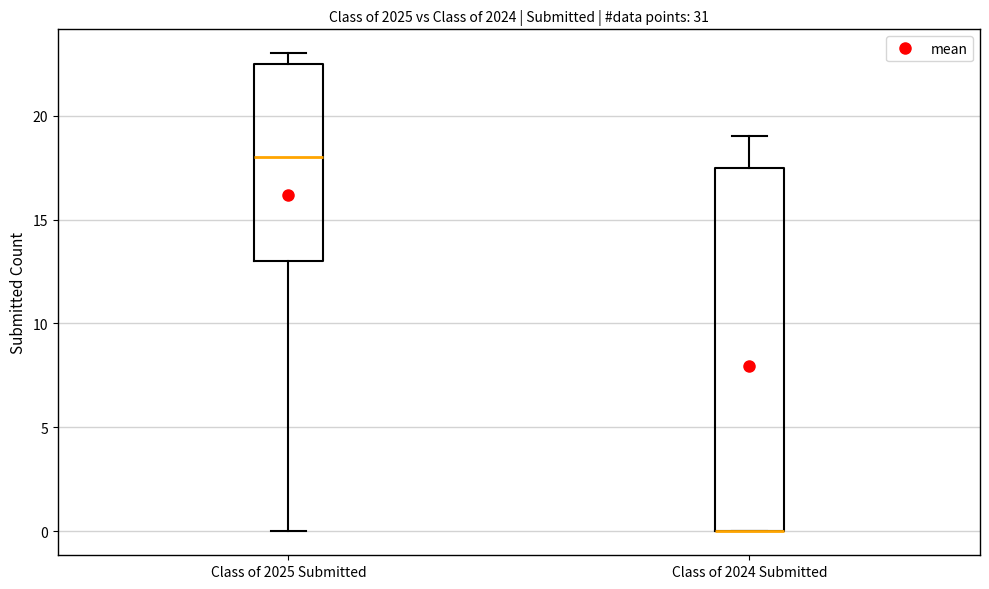

Reading left to right, read every box against the y-axis: the position of its median line, the range the box covers, and the ends of its whiskers. The values are not printed on the chart, so give them approximately, as read against the axis.

Class of 2025 Submitted: median 18.0, box 13.0 to 22.5, whiskers 0.0 to 23.0
Class of 2024 Submitted: median 0.0 (drawn on the box's lower edge), box 0.0 to 17.5, whiskers 0.0 to 19.0